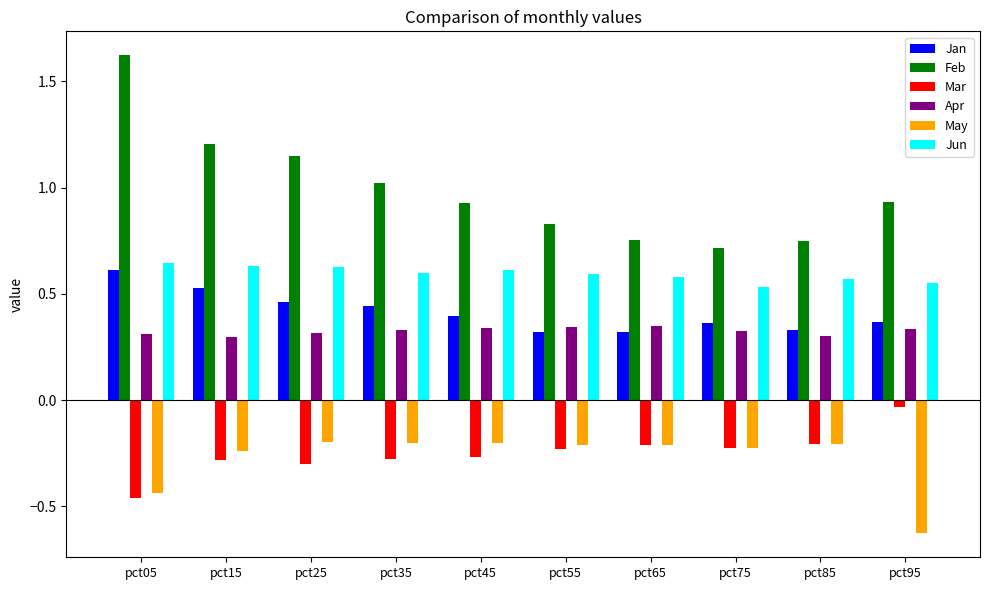

What is the difference between the highest and lowest values at pct25?

1.4